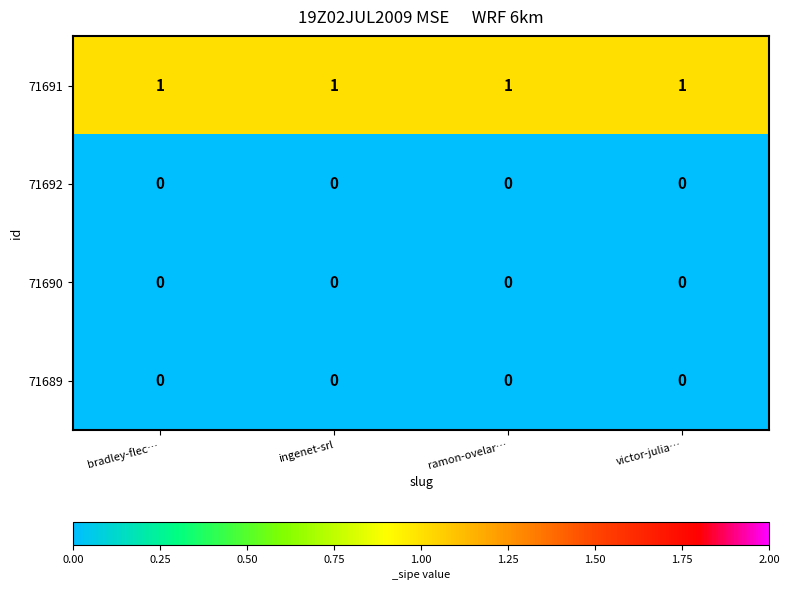

Which series has the largest total across all categories?

71691